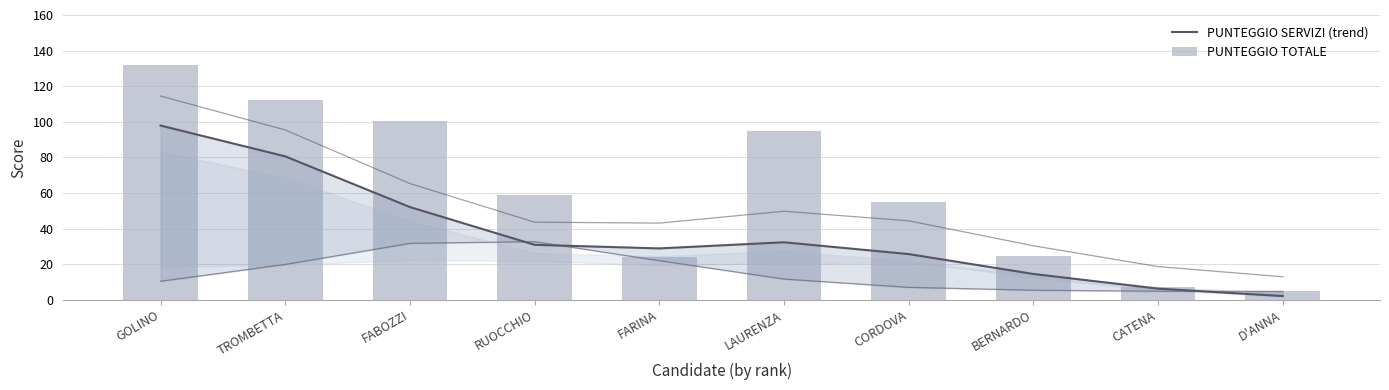

What are all the series names shown in the legend?

PUNTEGGIO SERVIZI (trend), PUNTEGGIO TOTALE